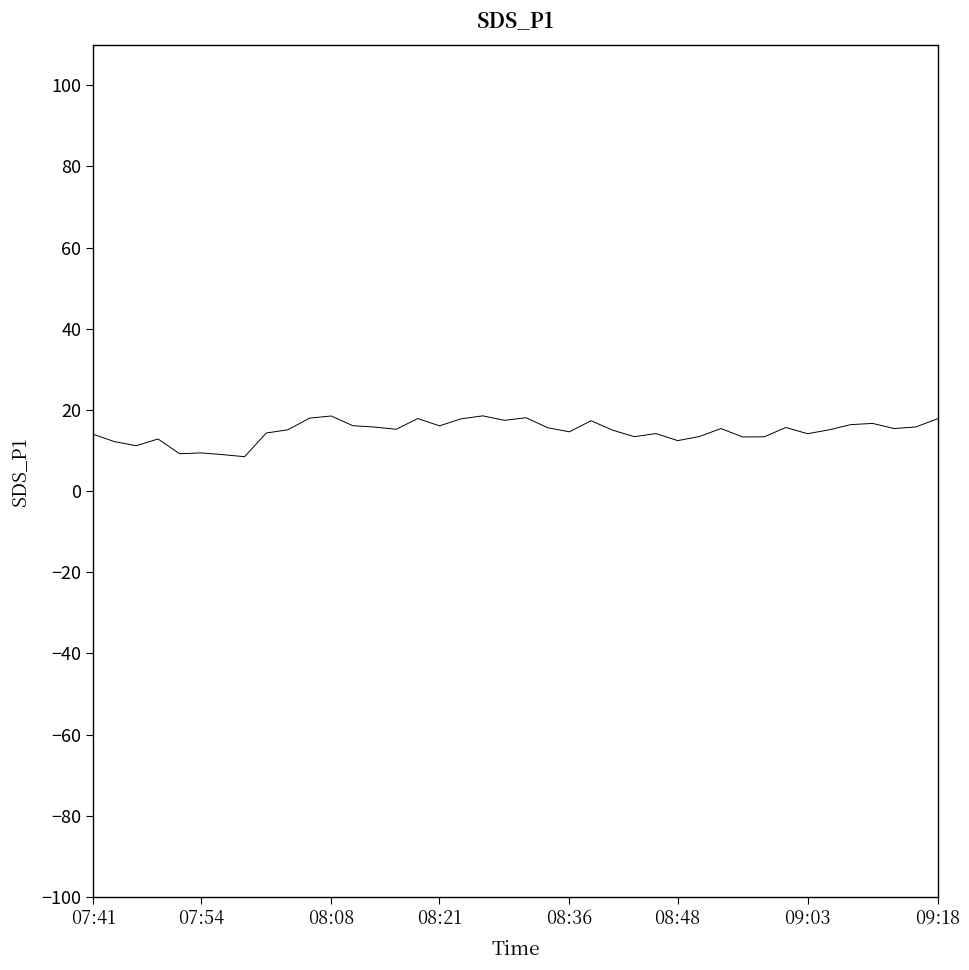

What is the minimum value shown in the chart?

8.5